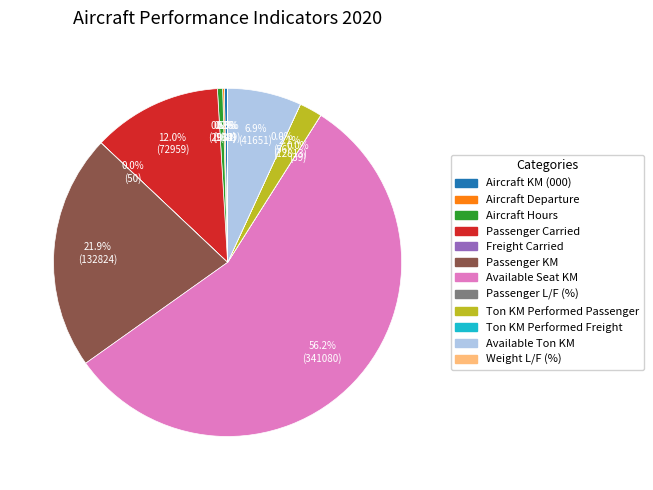

What is the ratio of the value at Available Seat KM to the value at Passenger Carried?

4.7